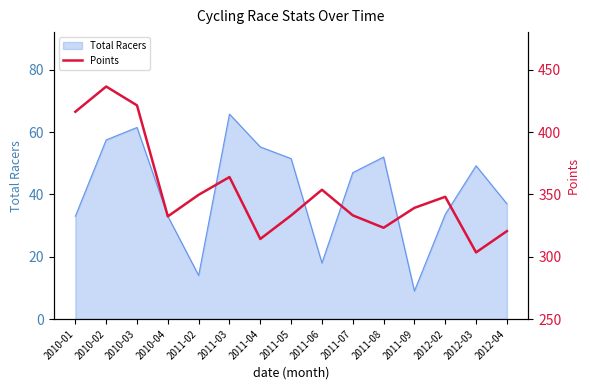

What is the value of the 11th point from the left?

323.2